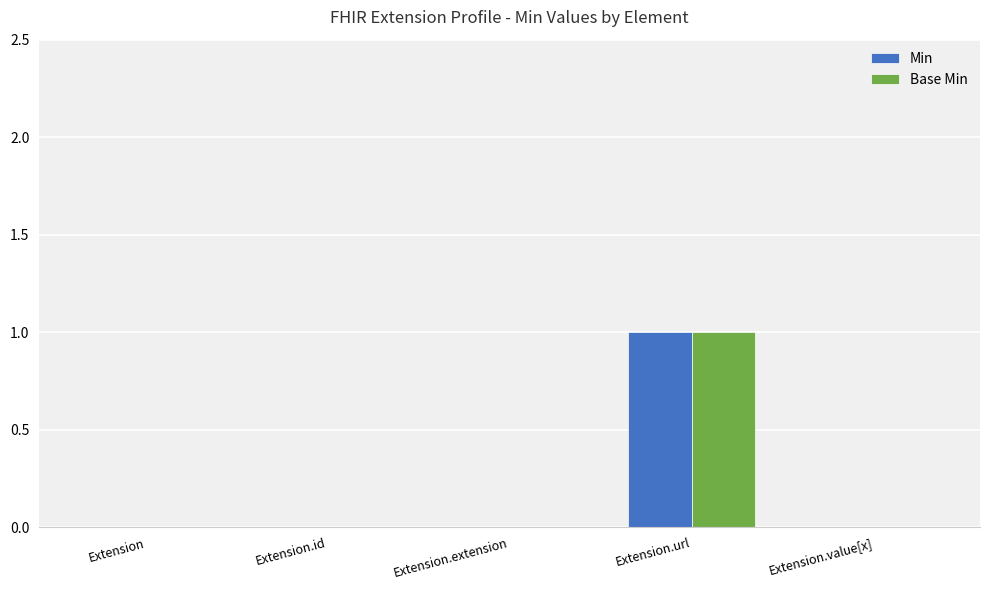

The Base Min series shows 0 at Extension.value[x]. True or false?

True